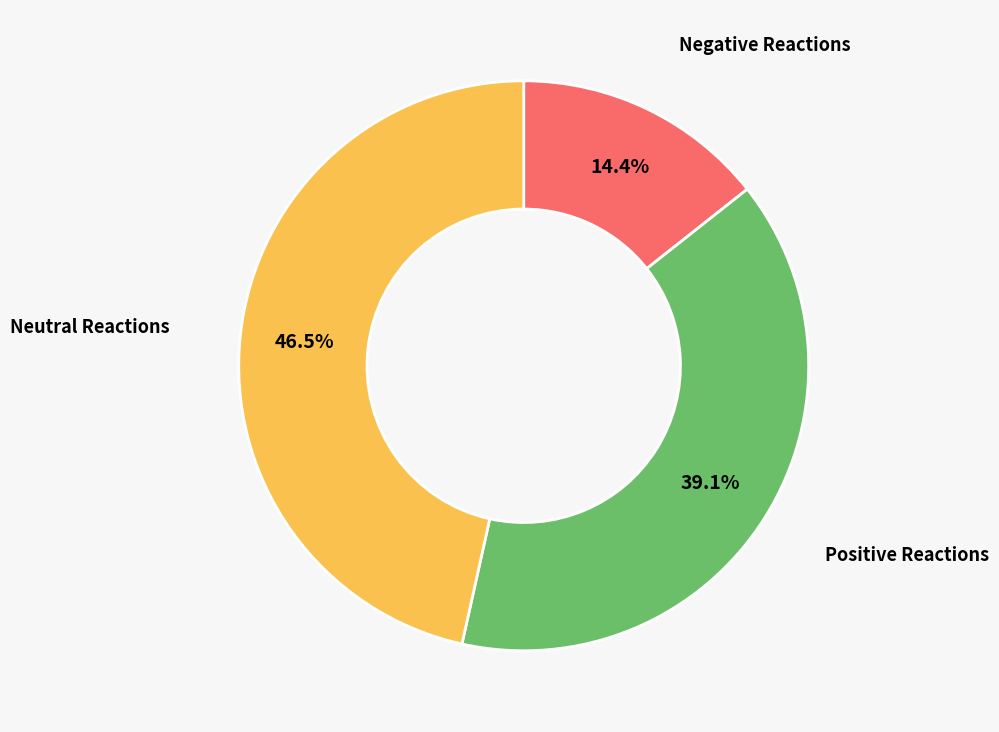

What is the largest slice in the pie chart?

Neutral Reactions